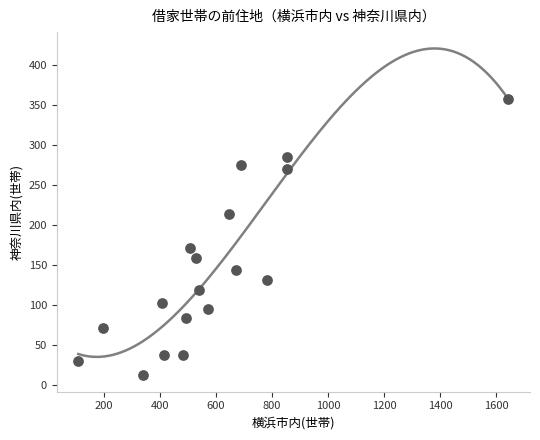

What Y value in the scatter plot is closest to 184?

171